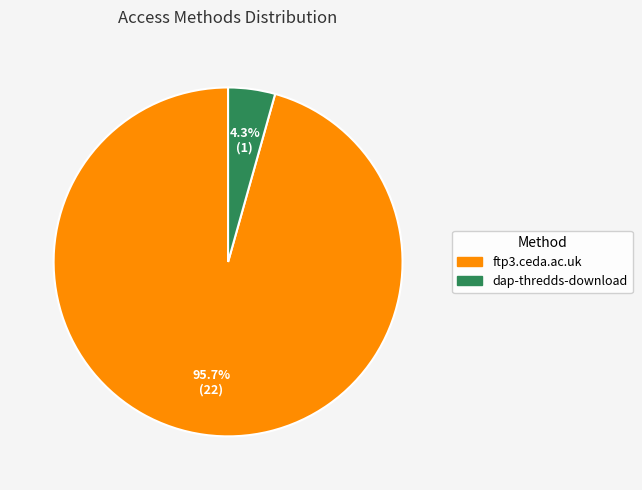

What is the total percentage of ftp3.ceda.ac.uk and dap-thredds-download?

100.0%